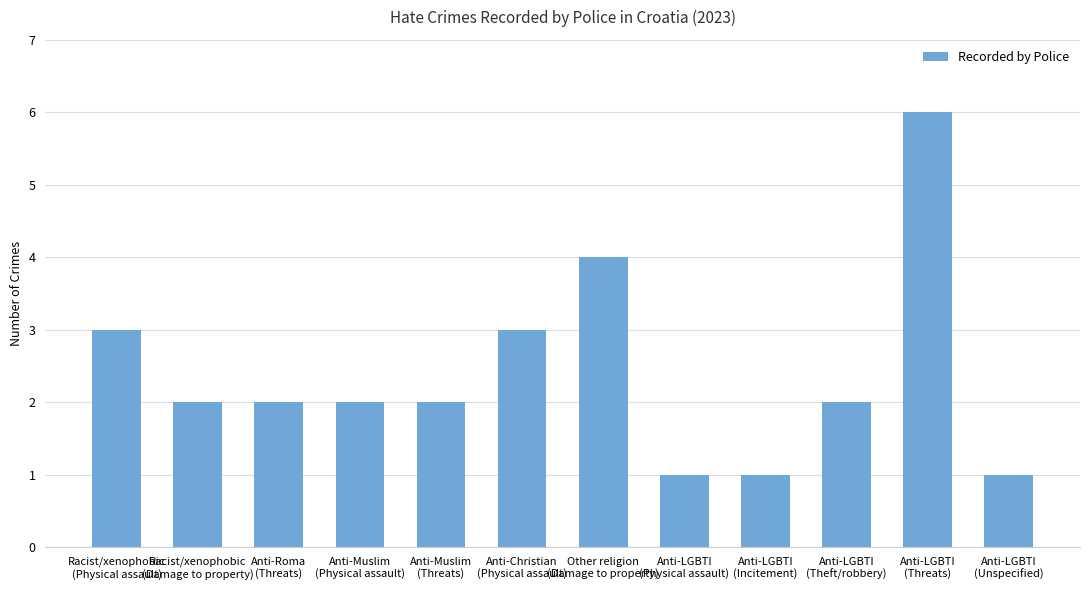

What is the difference between the maximum and second lowest values?

5